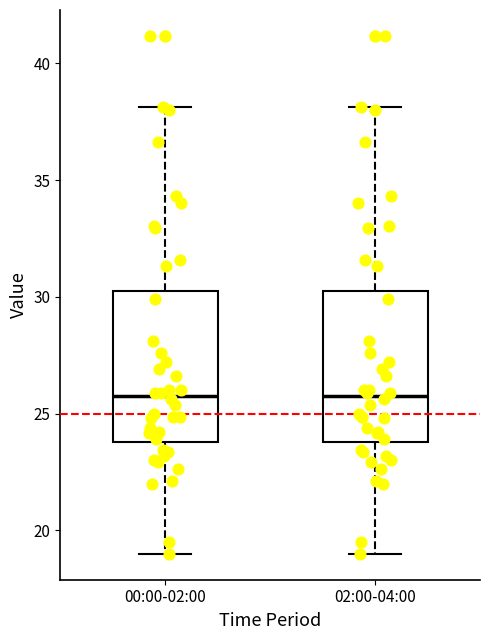

Reading left to right, read every box against the y-axis: the position of its median line, the range the box covers, and the ends of its whiskers. The values are not printed on the chart, so give them approximately, as read against the axis.

00:00-02:00: median 26.0, box 24.0 to 30.5, whiskers 19.0 to 38.0
02:00-04:00: median 26.0, box 24.0 to 30.5, whiskers 19.0 to 38.0